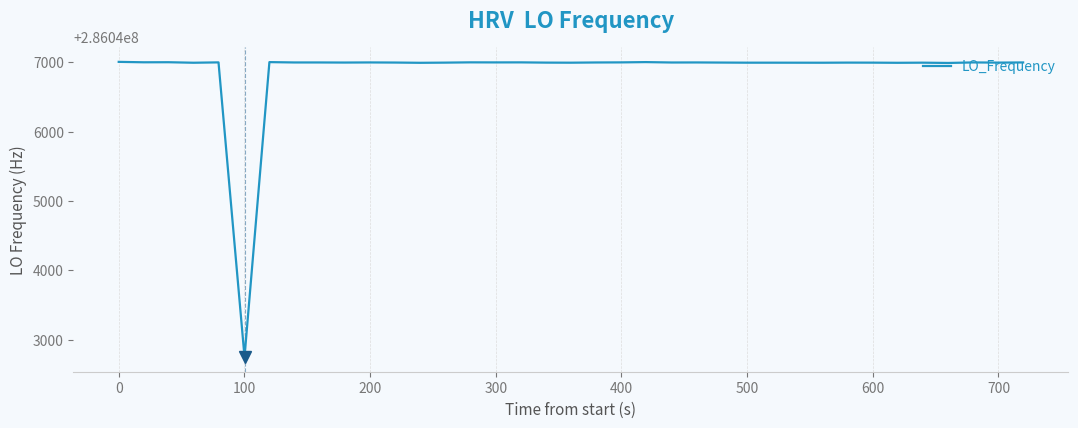

What is the greatest value displayed?

286047007.5